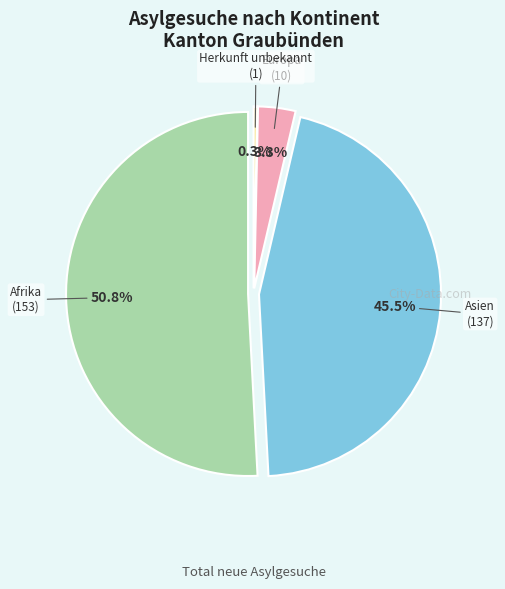

The Herkunft unbekannt slice represents 0% of the pie. True or false?

True